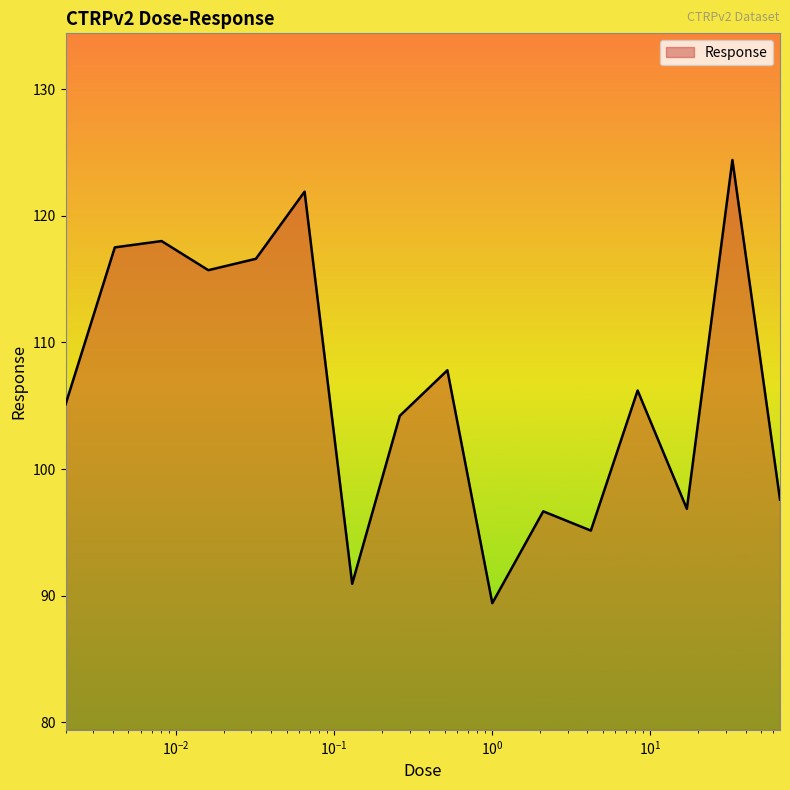

What is the greatest value displayed?

124.4